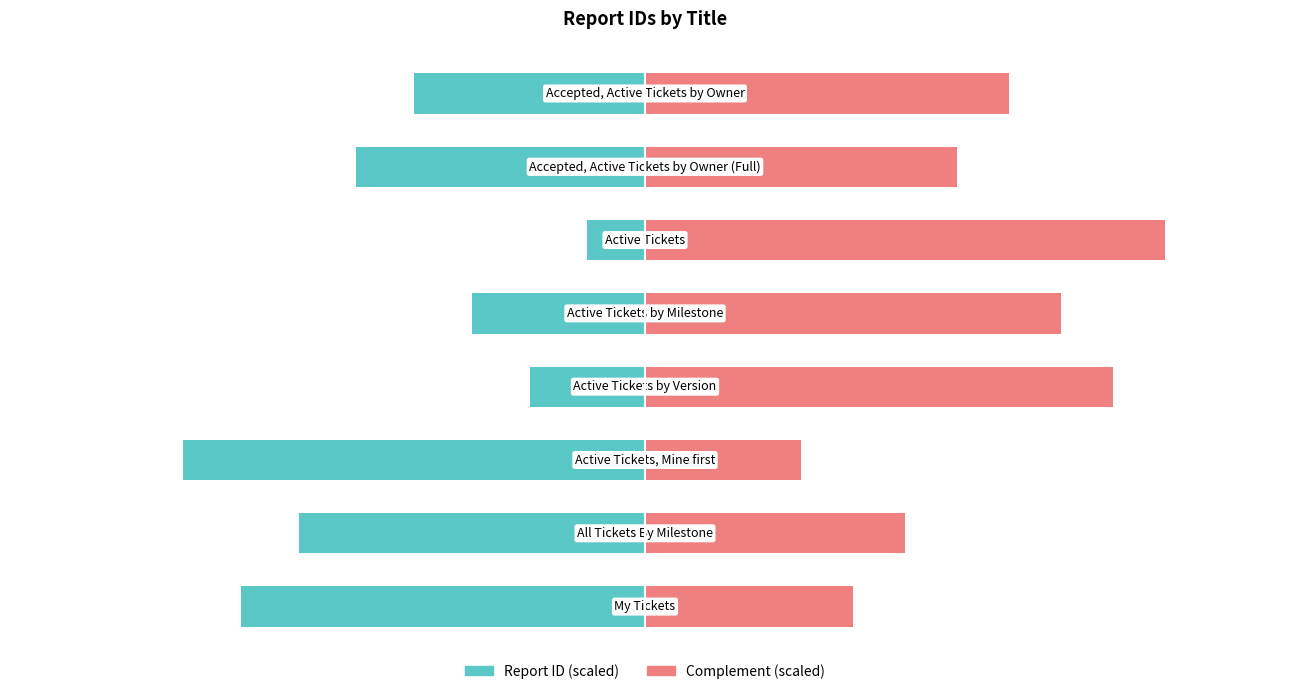

What is the spread (max minus min) of values at 0?

106